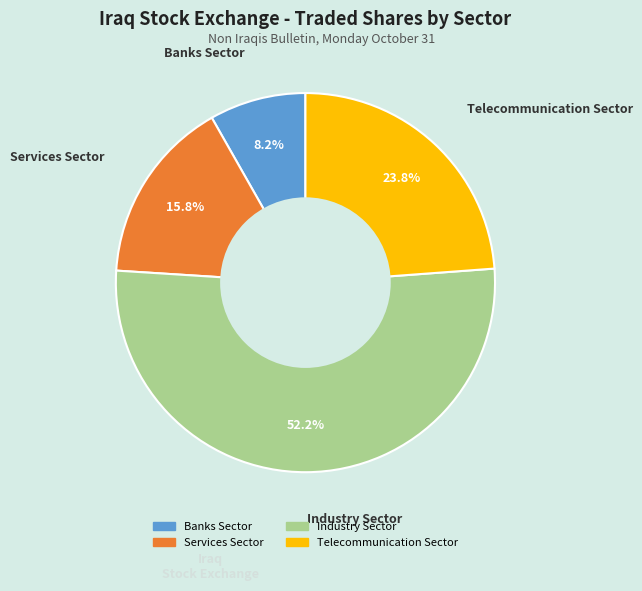

How many segments does this pie chart have?

4